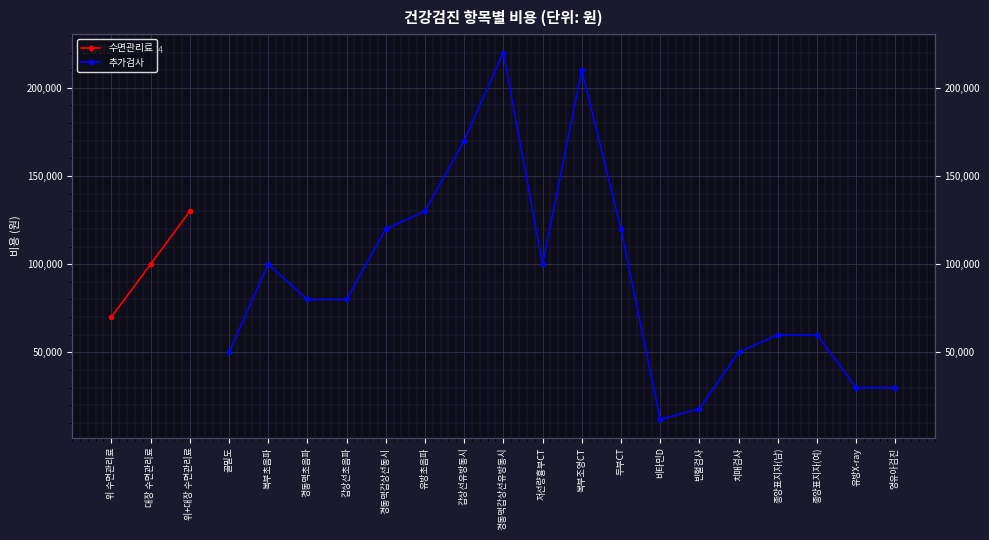

True or false: 수면관리료 and 추가검사 cross at least once.

False